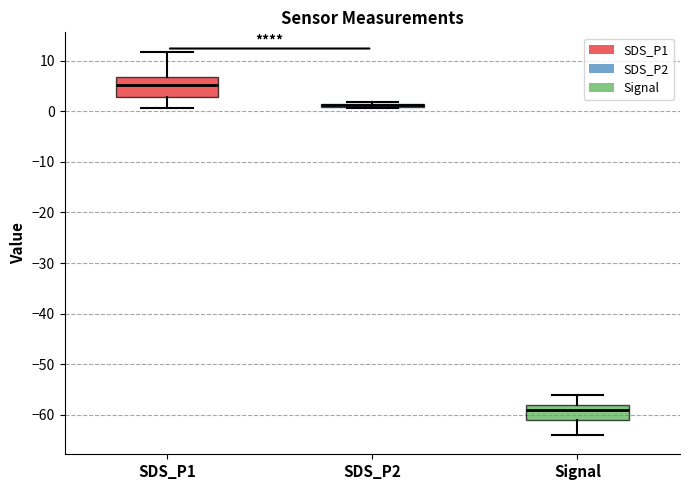

Where is the lower edge of the box for SDS_P1 on the y-axis? The values are not printed on the chart, so give them approximately, as read against the axis.

3